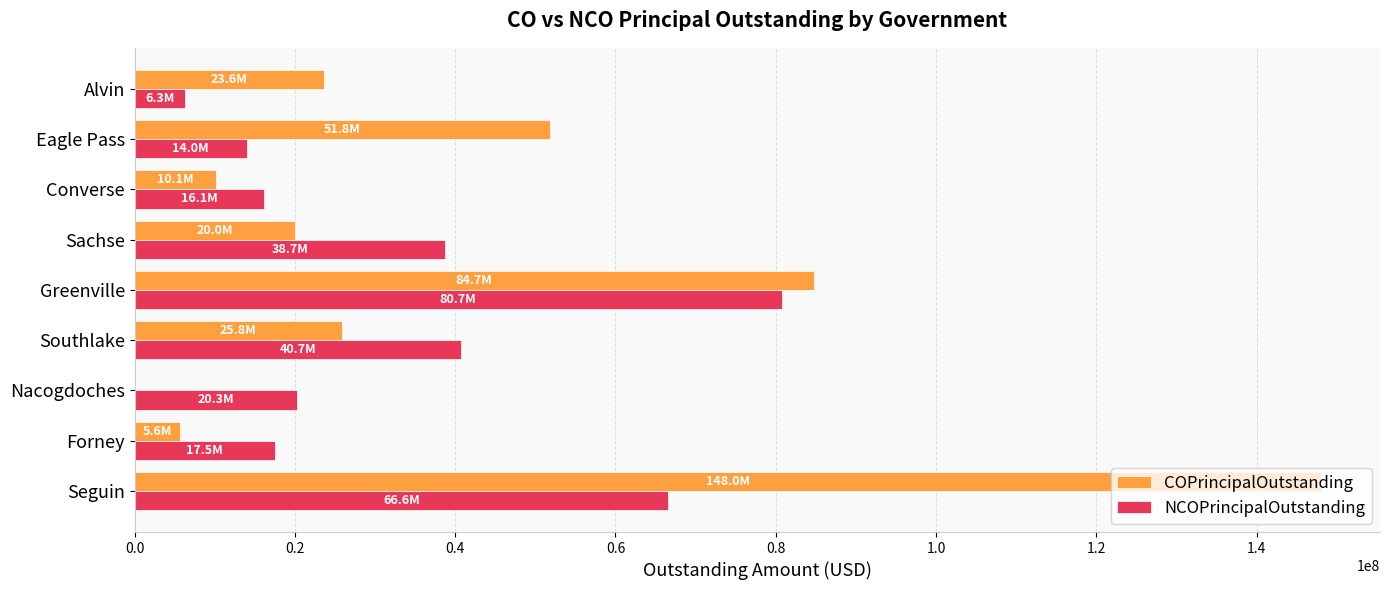

The value of COPrincipalOutstanding at Sachse is 20025000. True or false?

True